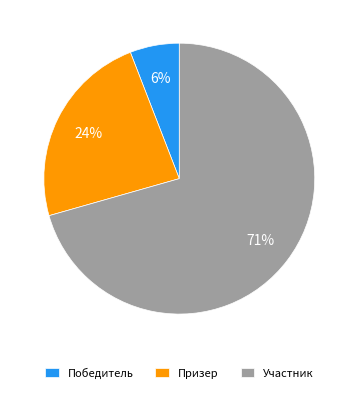

To the nearest percent, what is the combined percentage of Участник and Призер?

94%